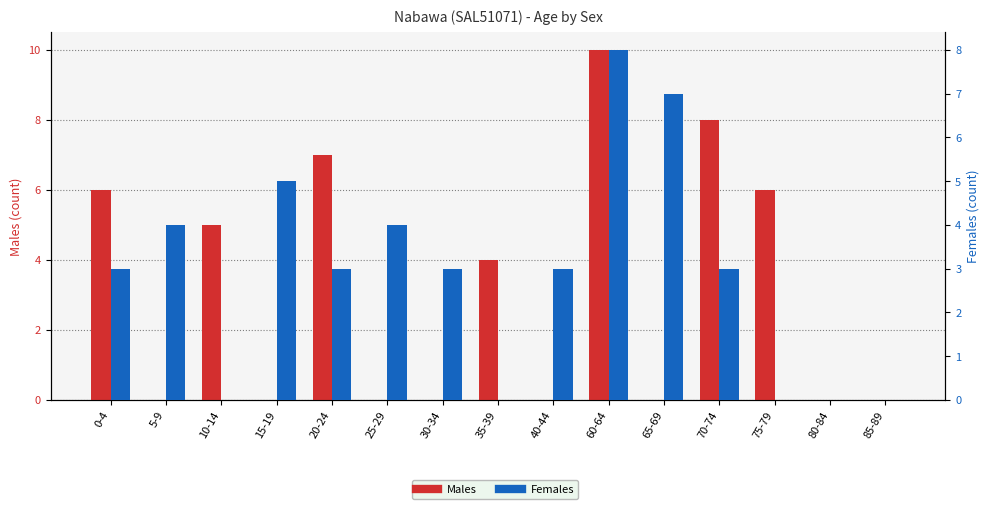

Which series changed the most between 30-34 and 65-69?

Females